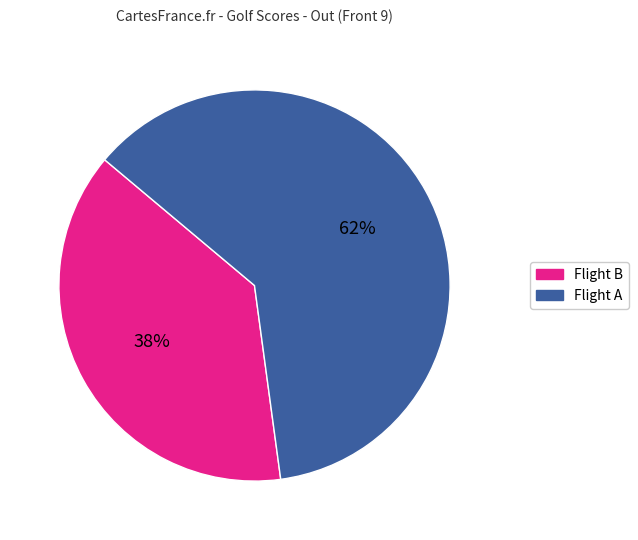

Does any single category account for the majority?

Yes